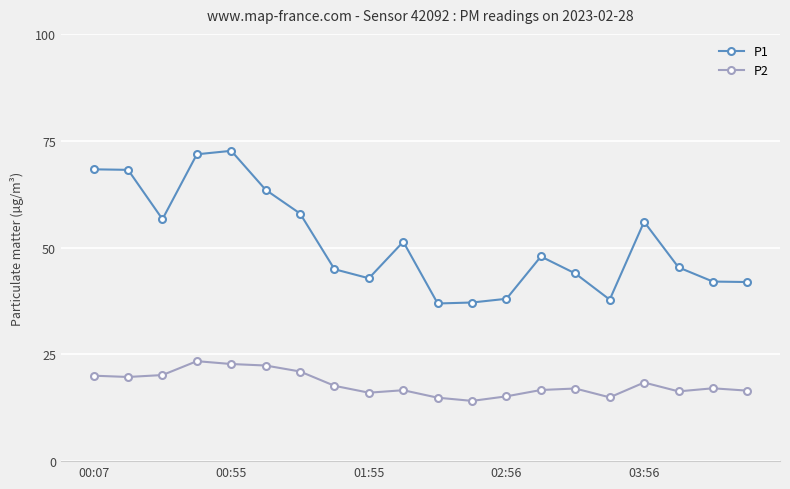

List the series in order of their overall mean, lowest first.

P2, P1